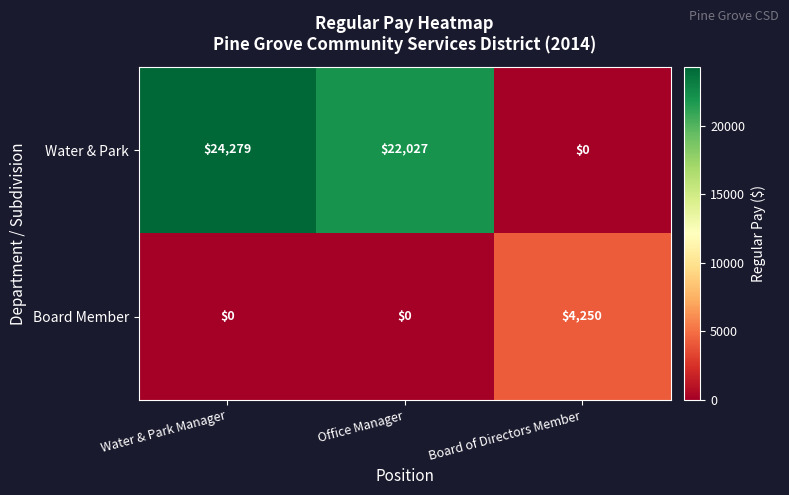

The value of Water & Park at Office Manager is 39309. True or false?

False